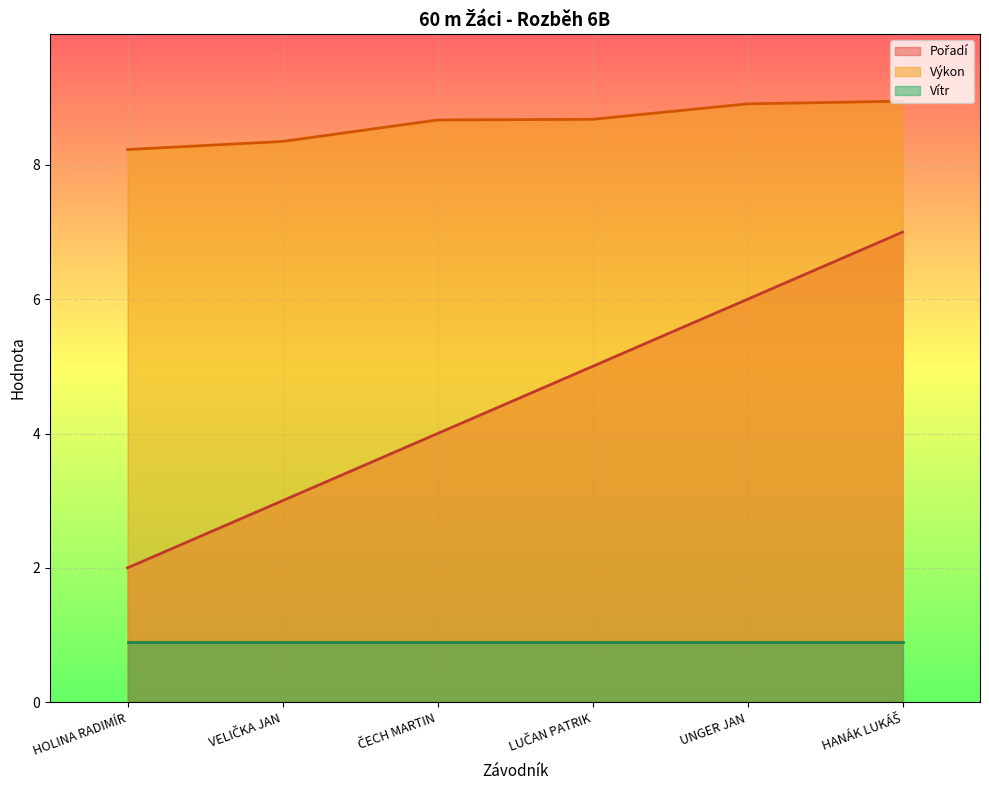

What is the maximum value shown in the chart?

8.9